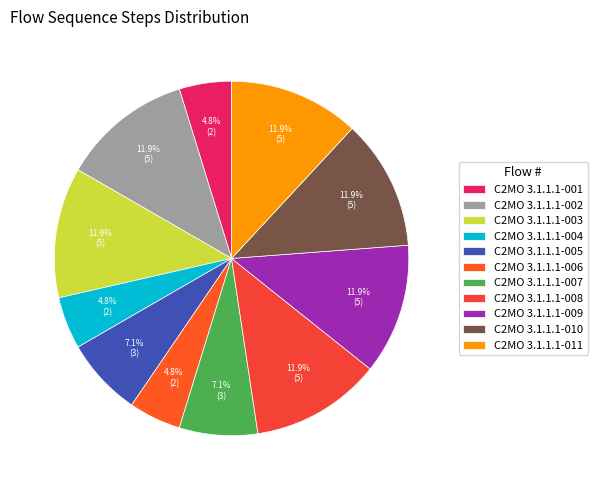

To the nearest percent, what is the average slice percentage?

9%